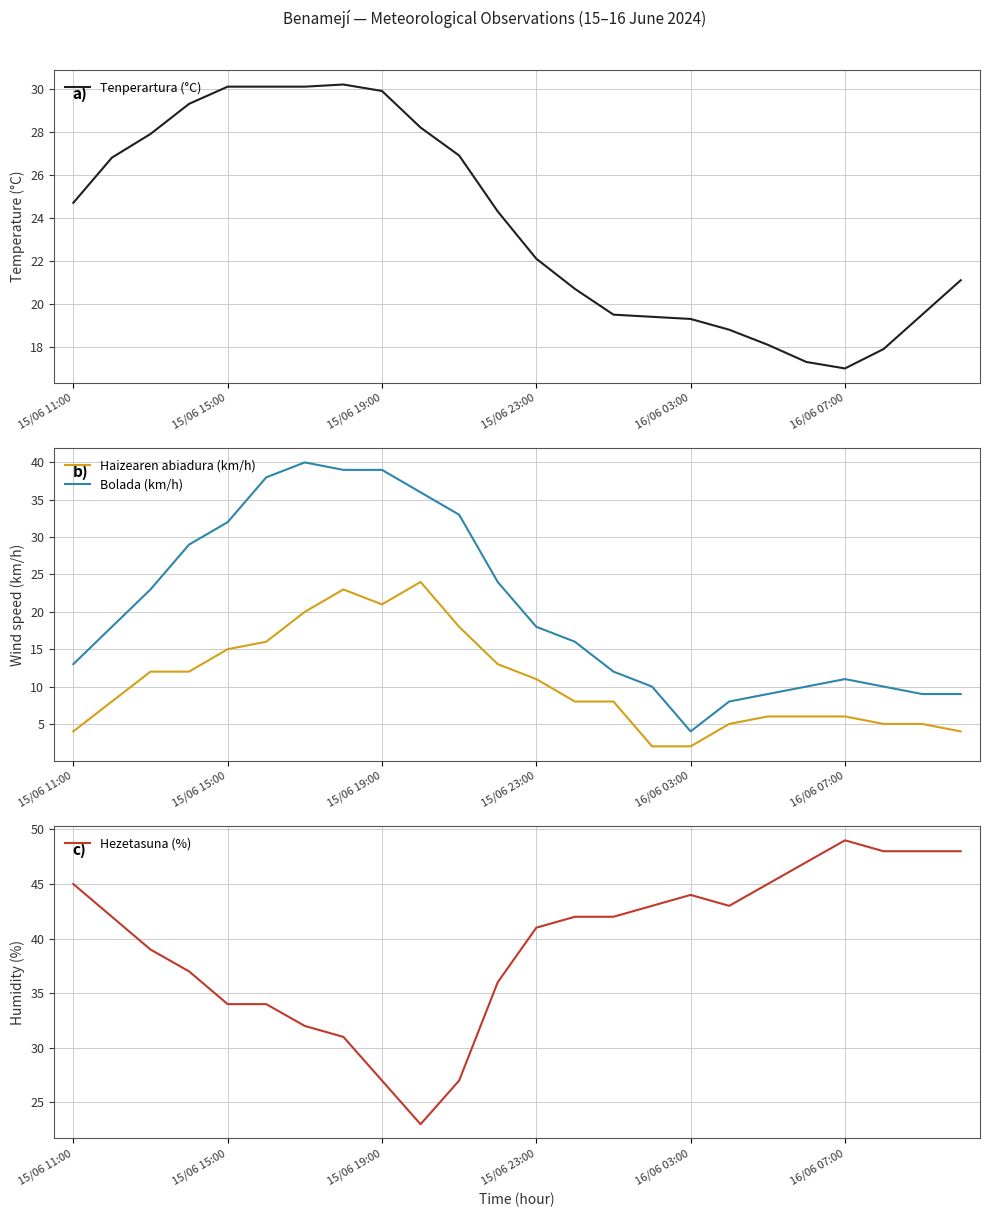

What is the lowest value of the Bolada (km/h) series?

4